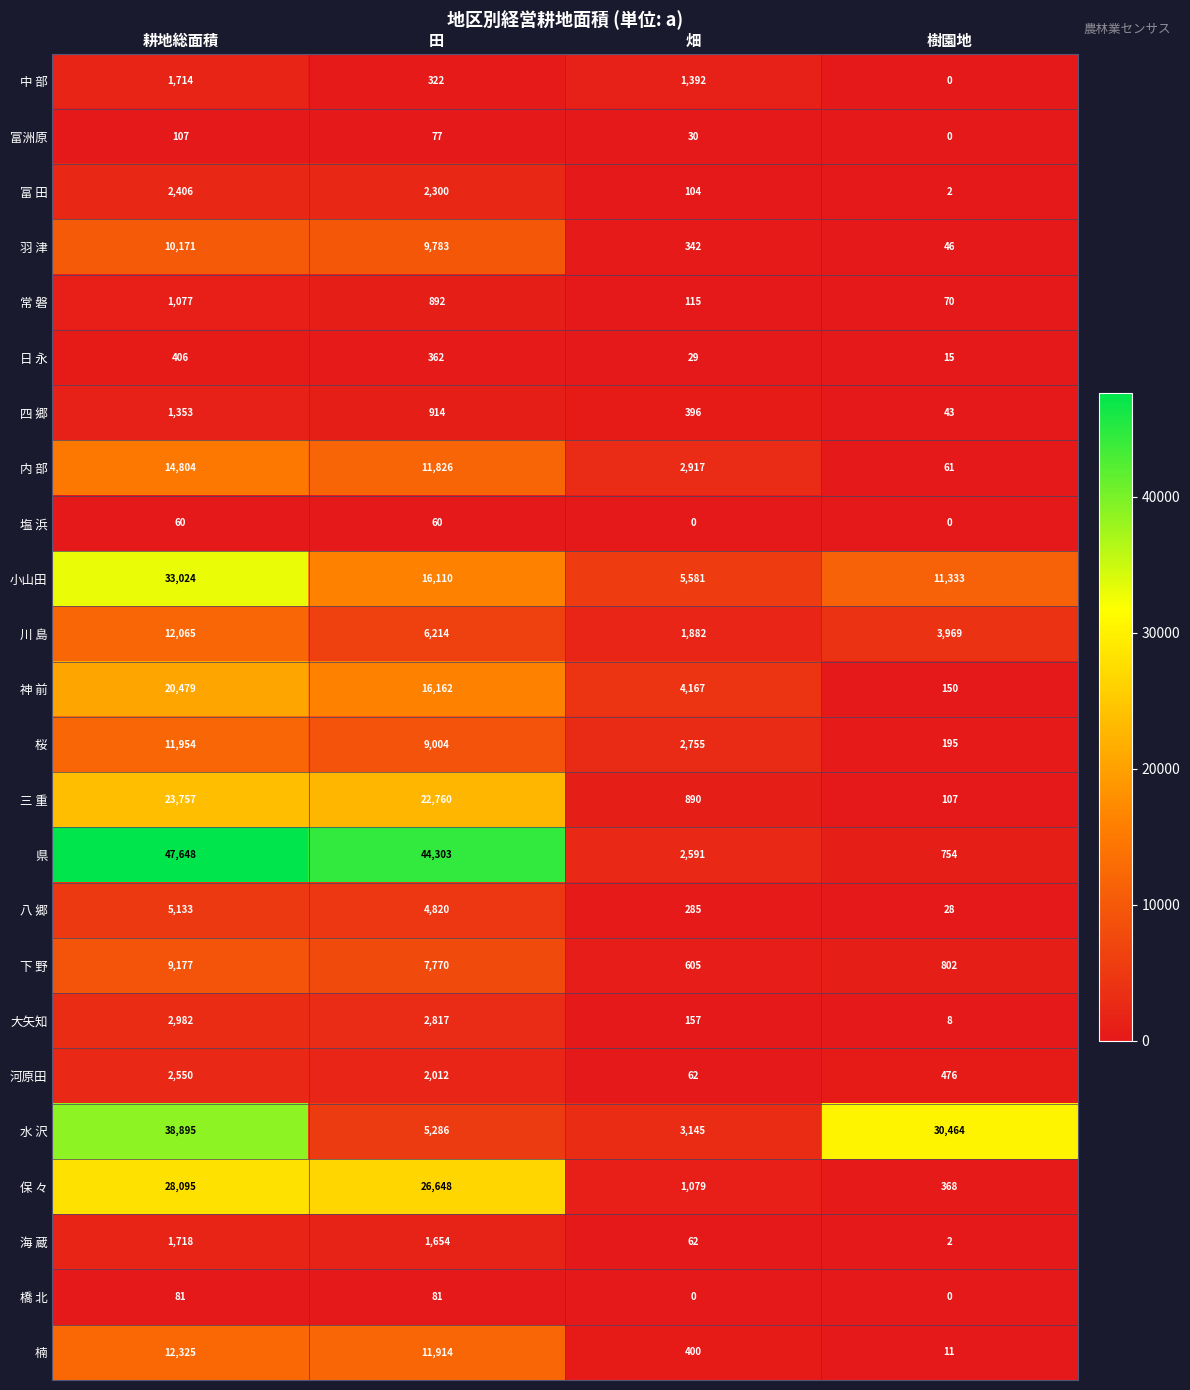

How many series are shown in this chart?

24